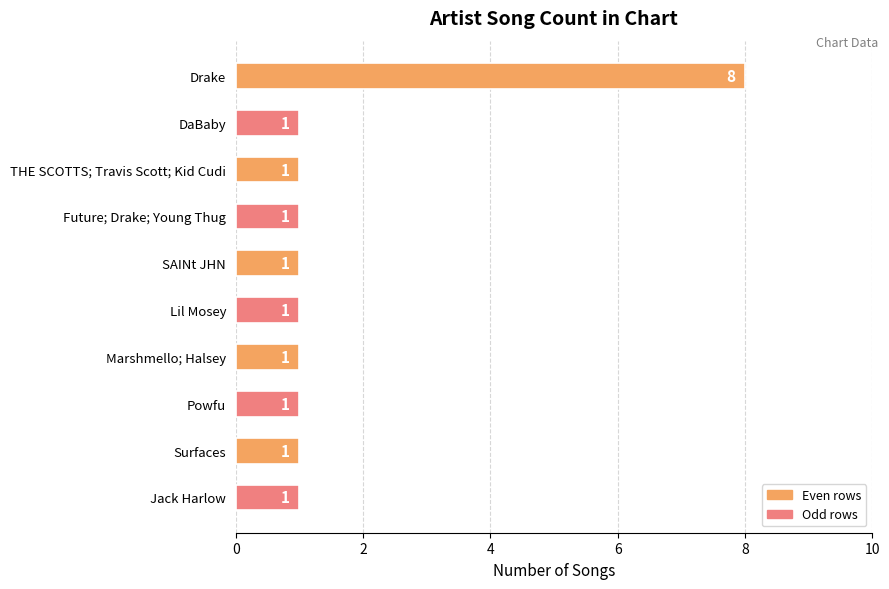

Are the bars horizontal?

Yes